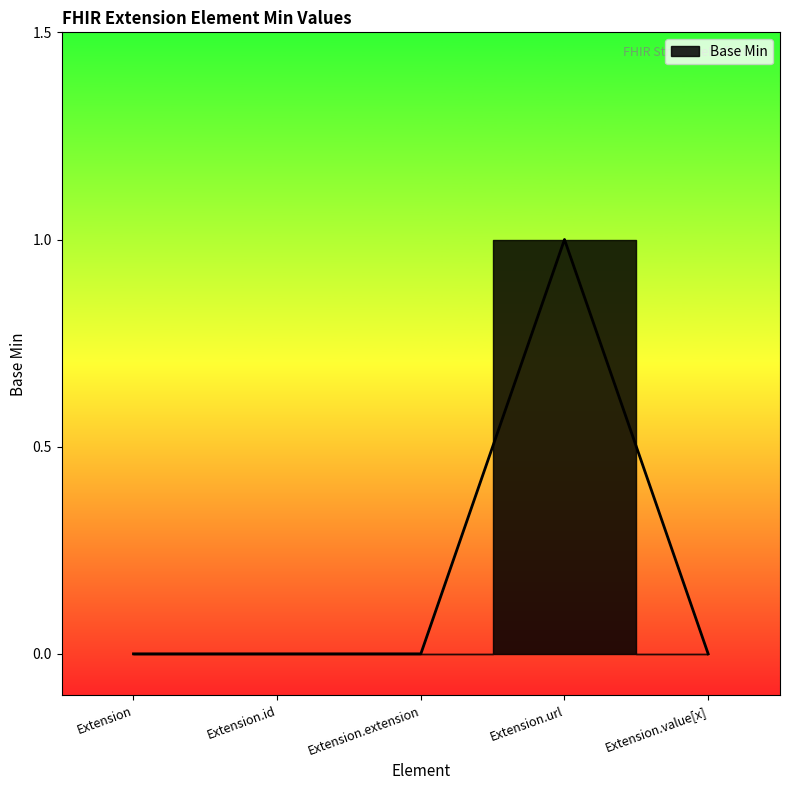

What position from the right is Extension.id?

4